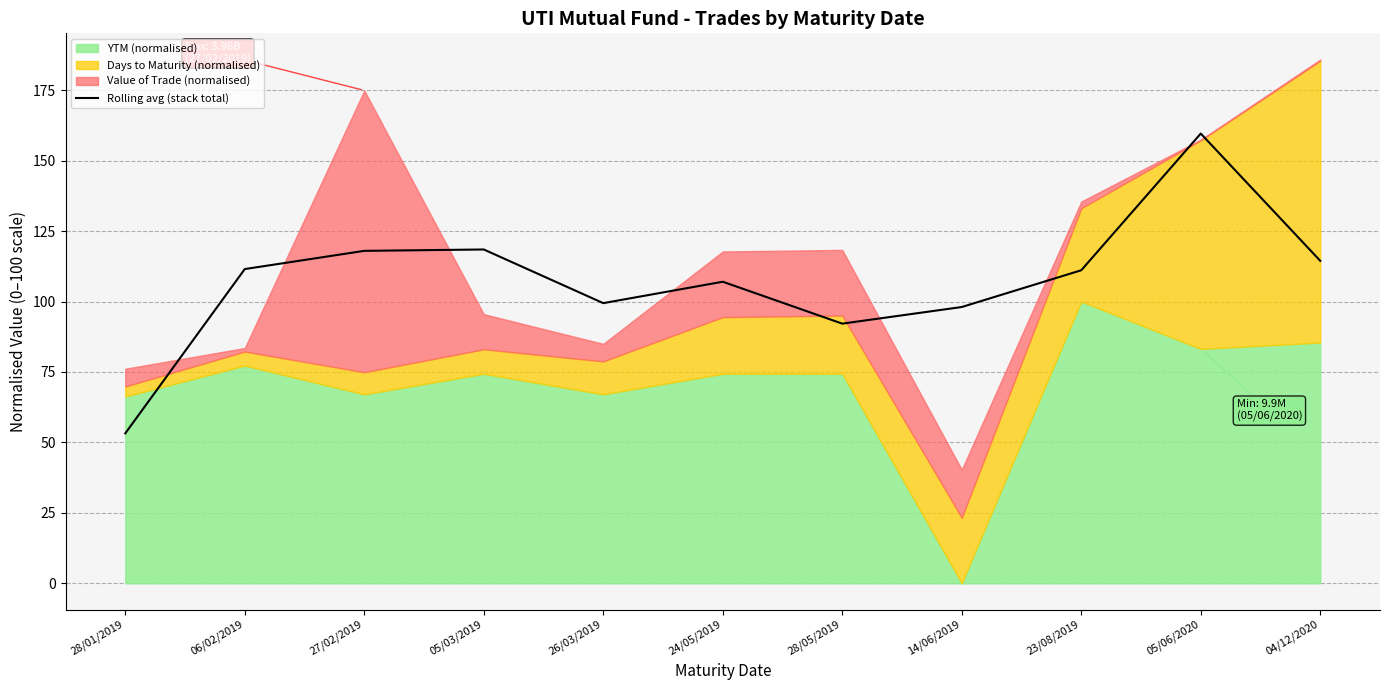

At which category does the data reach its first local peak?

05/03/2019